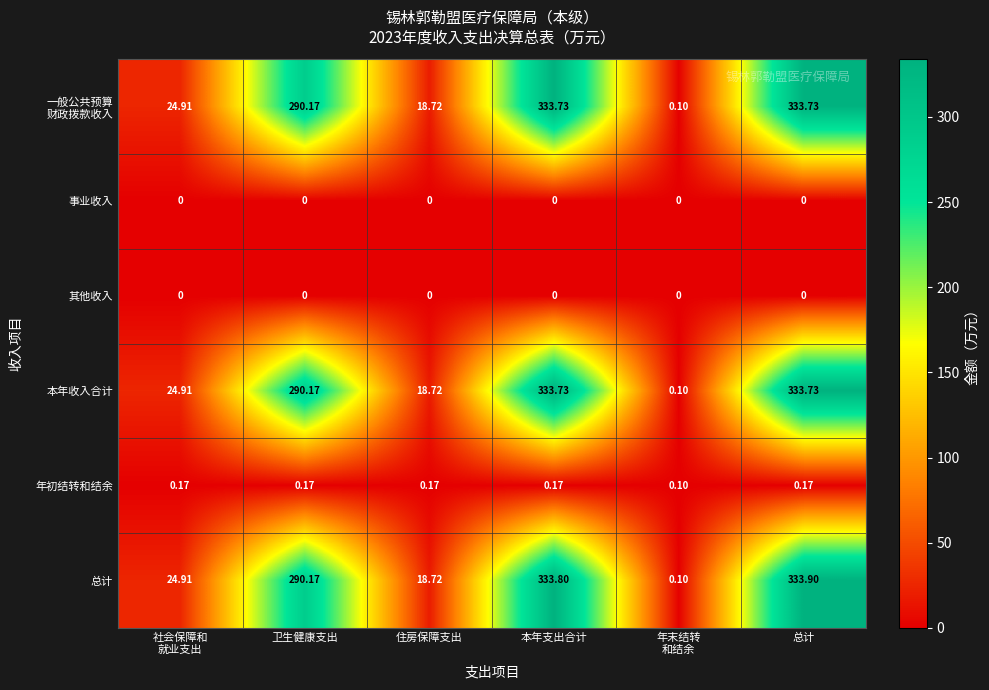

Which label corresponds to the largest value in the chart?

总计